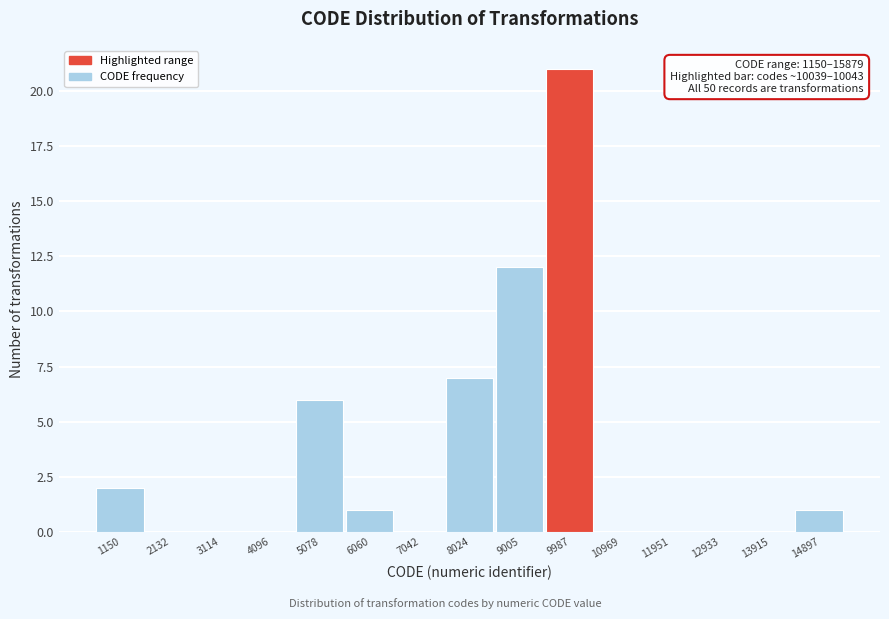

Reading left to right, list all the values displayed in this chart.

1150=2	2132=0	3114=0	4096=0	5078=6	6060=1	7042=0	8024=7	9005=12	9987=21	10969=0	11951=0	12933=0	13915=0	14897=1